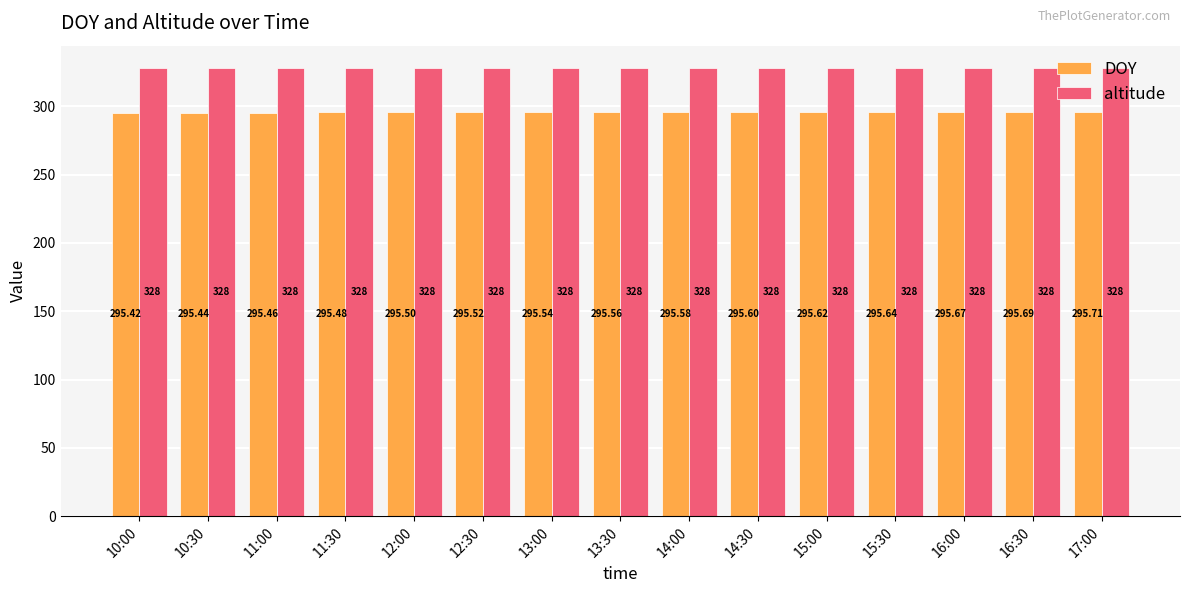

How many DOY values are between 295 and 296?

15